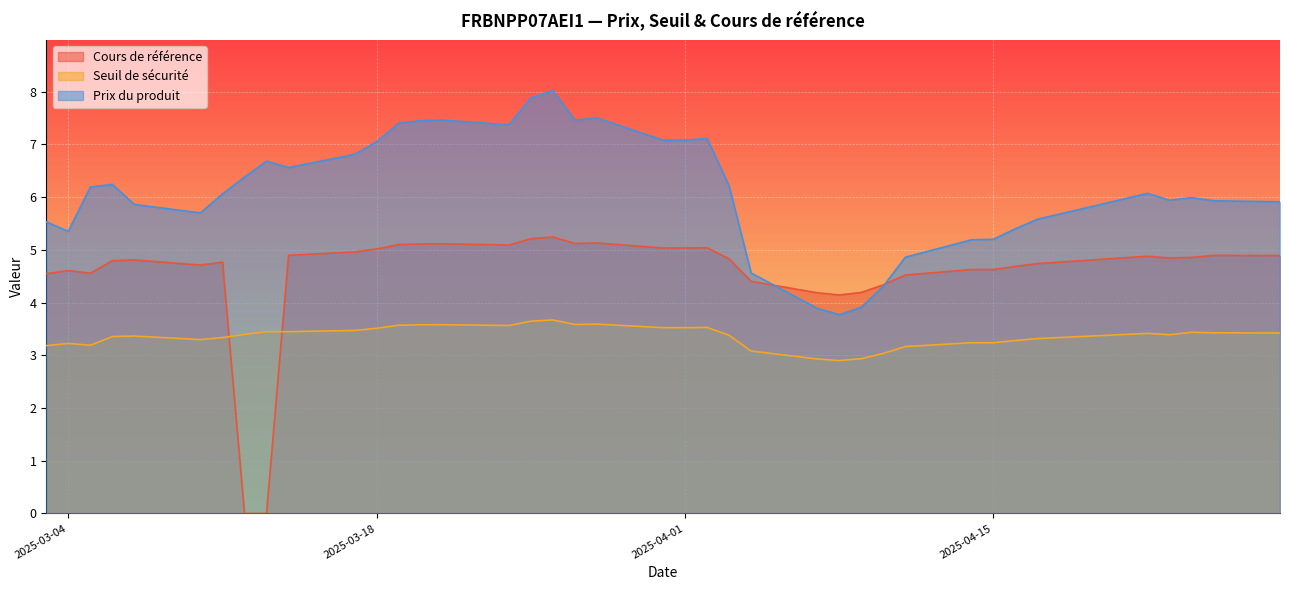

What position from the left is 2025-03-28?

20